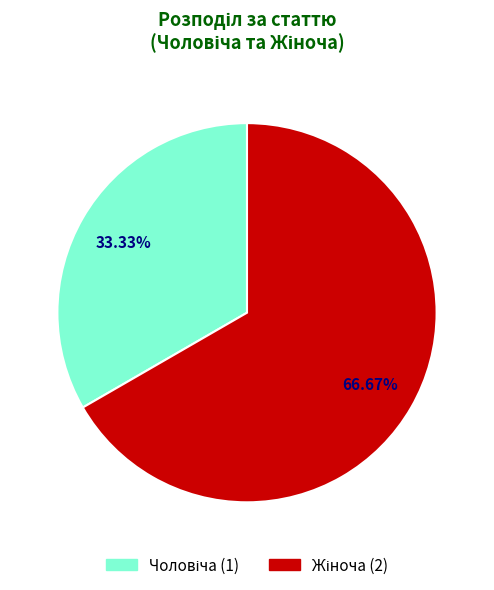

Is there any slice that represents more than half of the pie?

Yes